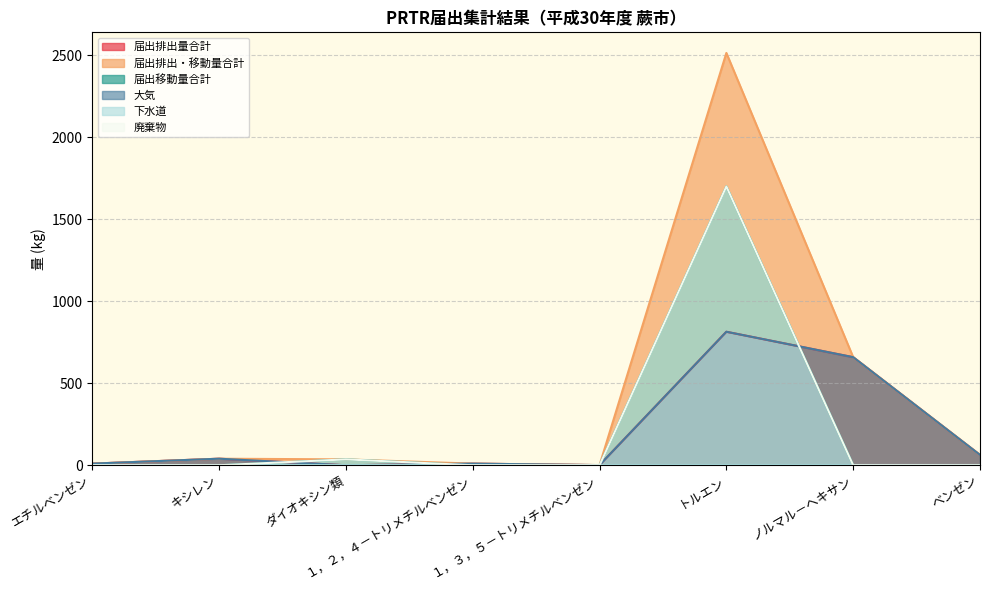

Does the chart have visible grid lines?

Yes